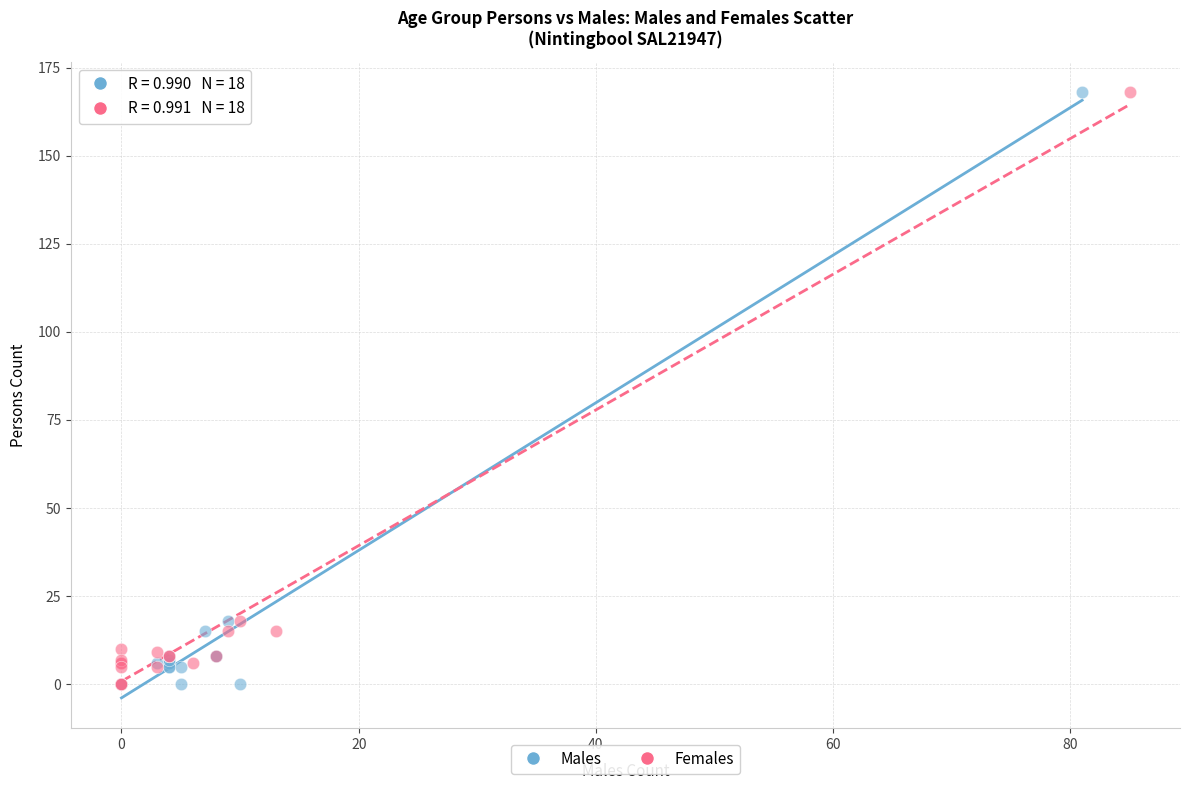

Which series has the largest Y range (max minus min)?

Males